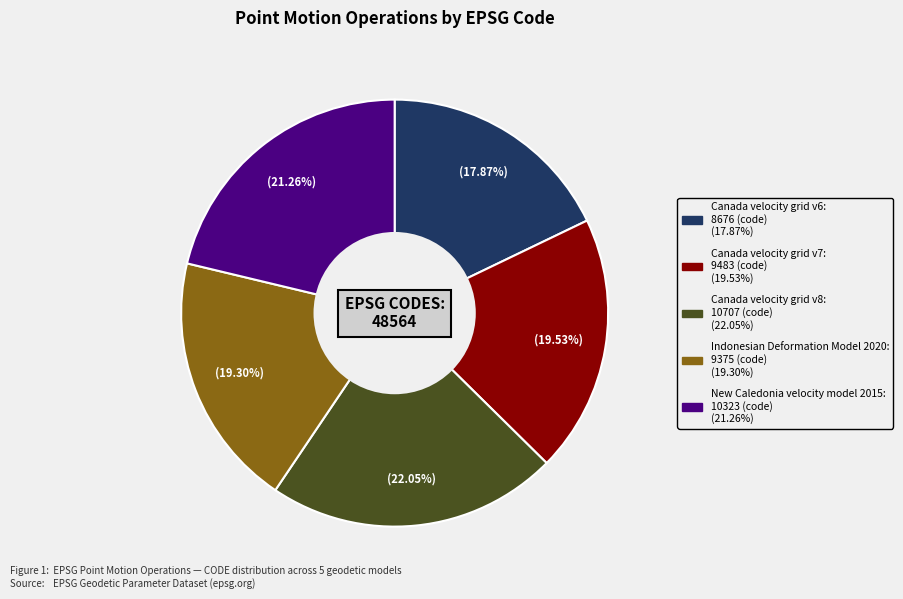

How many slices are in this pie chart?

5